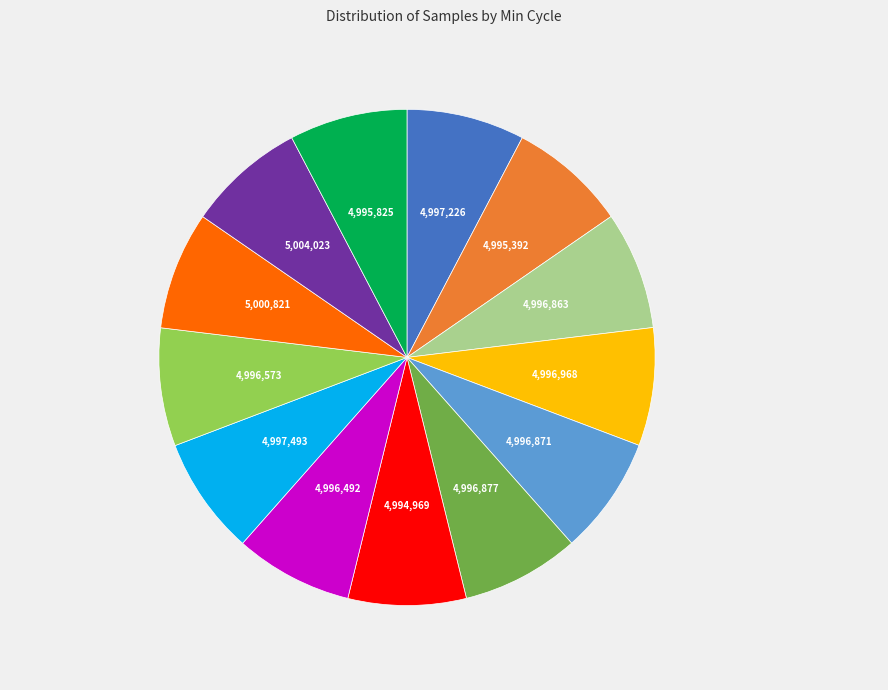

Does any single category account for the majority?

No